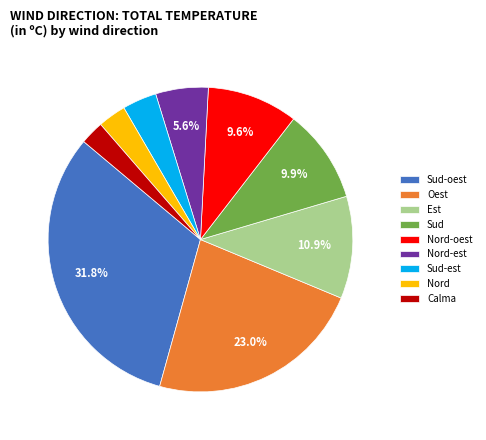

Do Nord-est and Sud-oest together represent more than half of the pie?

No